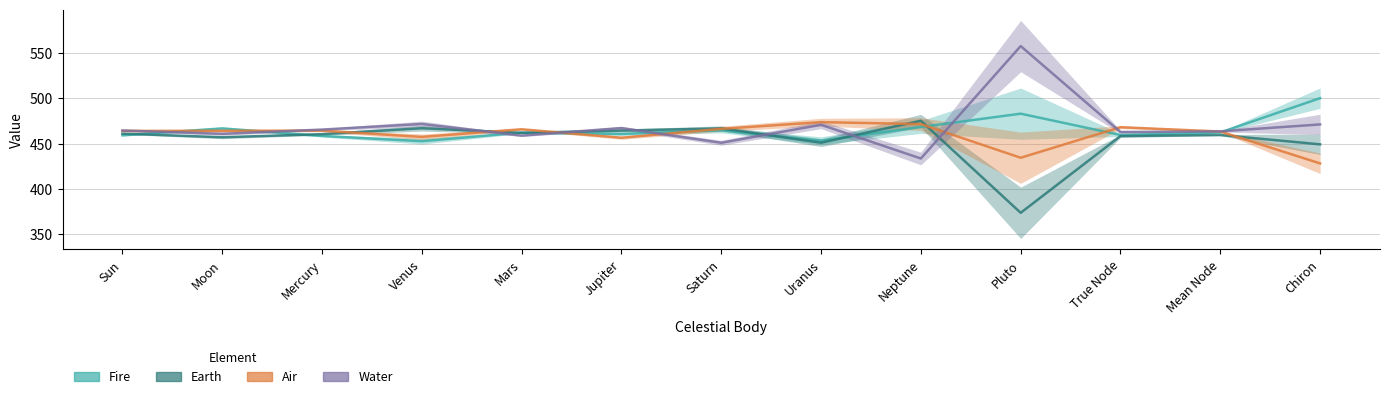

Reading right to left, what are all the values shown in this chart?

Fire: Chiron=500.3	Mean Node=462.4	True Node=459.5	Pluto=483.1	Neptune=468.4	Uranus=453.3	Saturn=464.7	Jupiter=460.7	Mars=462.2	Venus=452.7	Mercury=458.5	Moon=466.9	Sun=459.2
Earth: Chiron=449.3	Mean Node=459.6	True Node=458.4	Pluto=373.6	Neptune=475.3	Uranus=451.1	Saturn=466.9	Jupiter=464.4	Mars=461.9	Venus=467.0	Mercury=460.5	Moon=457.1	Sun=461.1
Air: Chiron=428.2	Mean Node=463.4	True Node=468.2	Pluto=434.4	Neptune=471.6	Uranus=473.8	Saturn=466.4	Jupiter=456.5	Mars=465.9	Venus=457.5	Mercury=464.4	Moon=464.2	Sun=464.1
Water: Chiron=471.3	Mean Node=463.6	True Node=462.9	Pluto=557.8	Neptune=433.6	Uranus=470.9	Saturn=451.0	Jupiter=467.3	Mars=458.9	Venus=471.8	Mercury=465.6	Moon=460.9	Sun=464.5